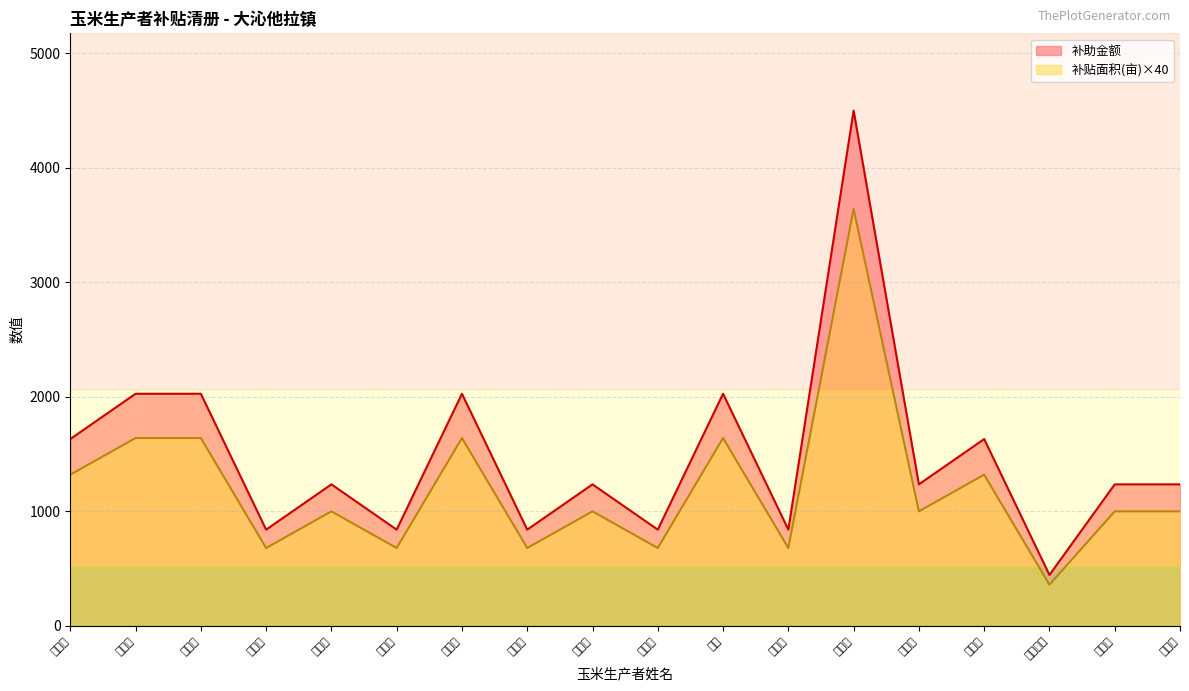

True or false: 补贴面积(亩) has more than 1 interior local peaks.

True